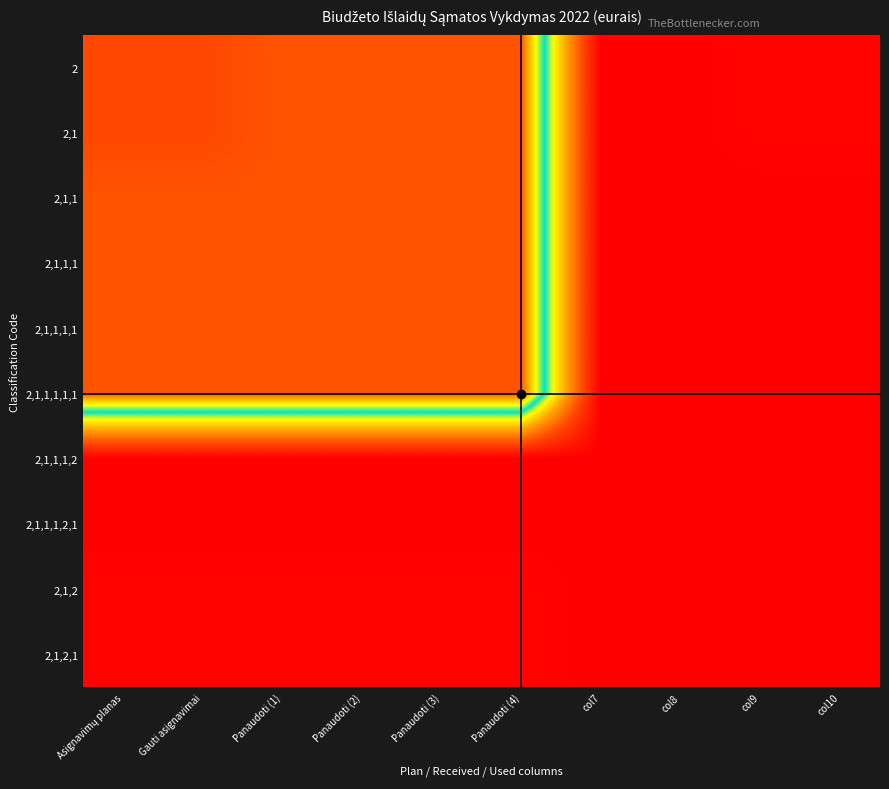

At which category is the sum across all series the highest?

Asignavimų planas